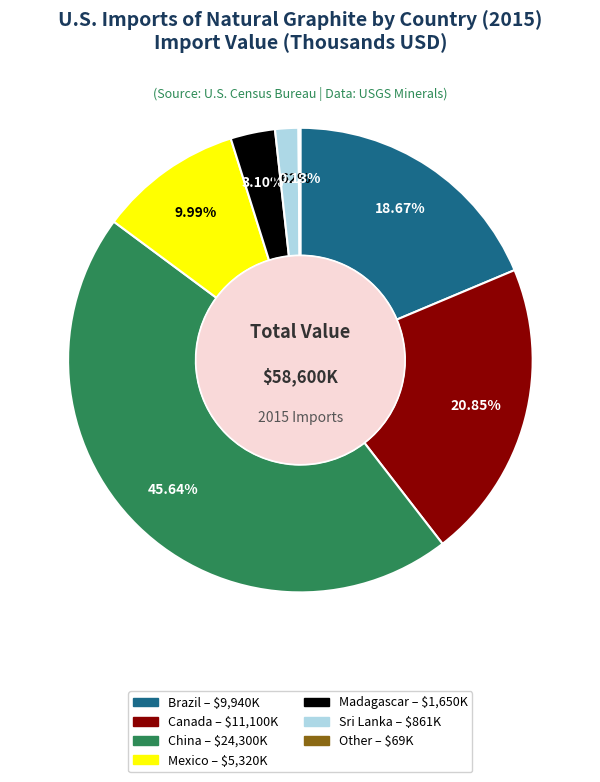

Does China – $24,300K account for over 50% of the chart?

No